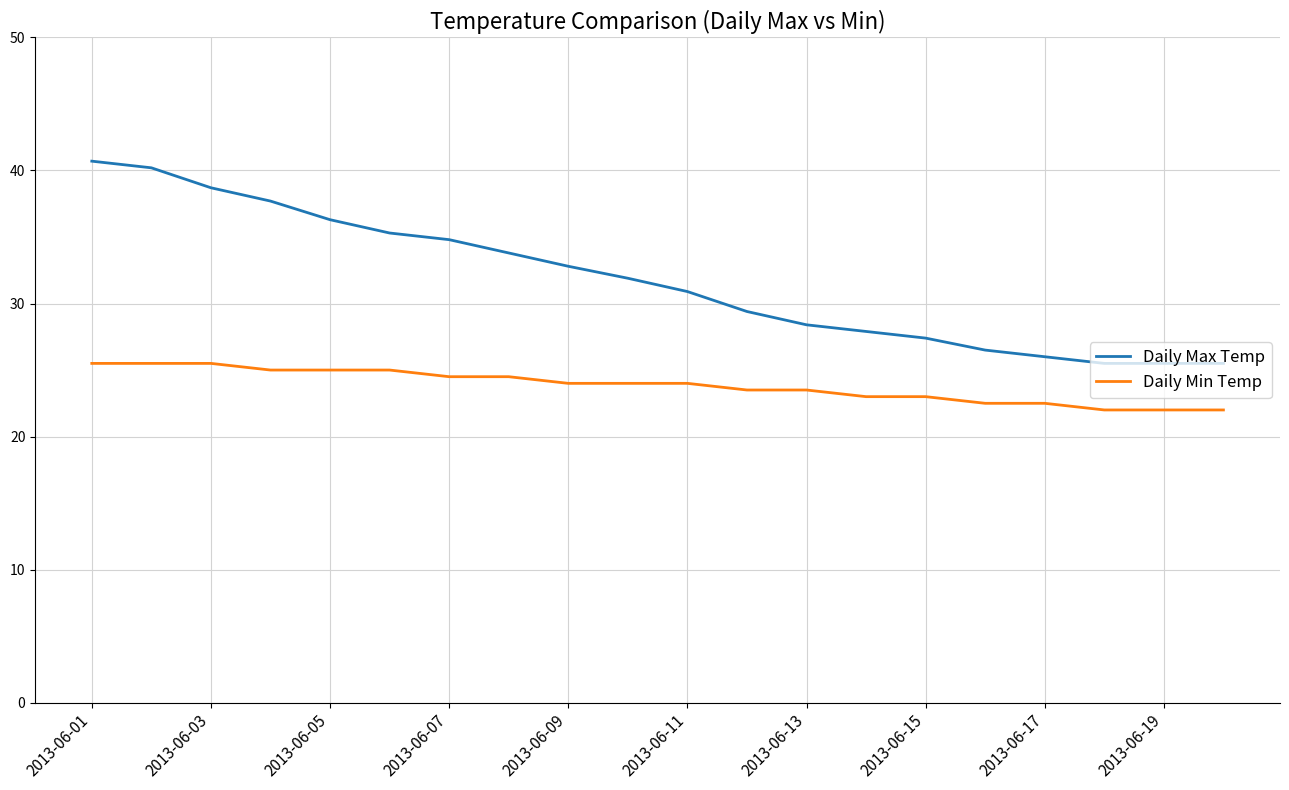

What is the minimum value shown in the chart?

22.0